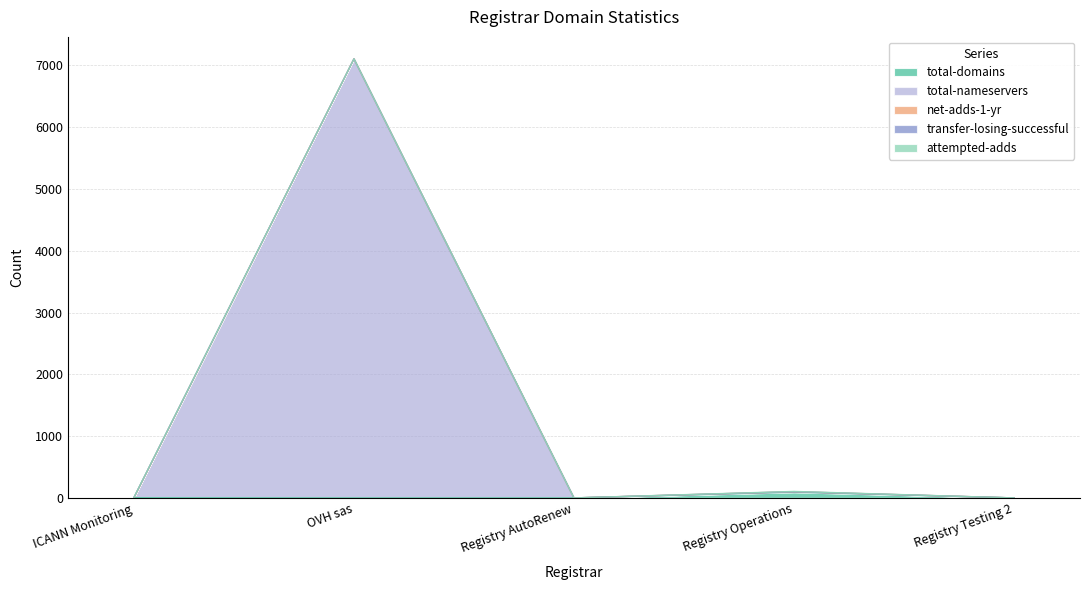

True or false: total-domains has a value of 0 at OVH sas.

True